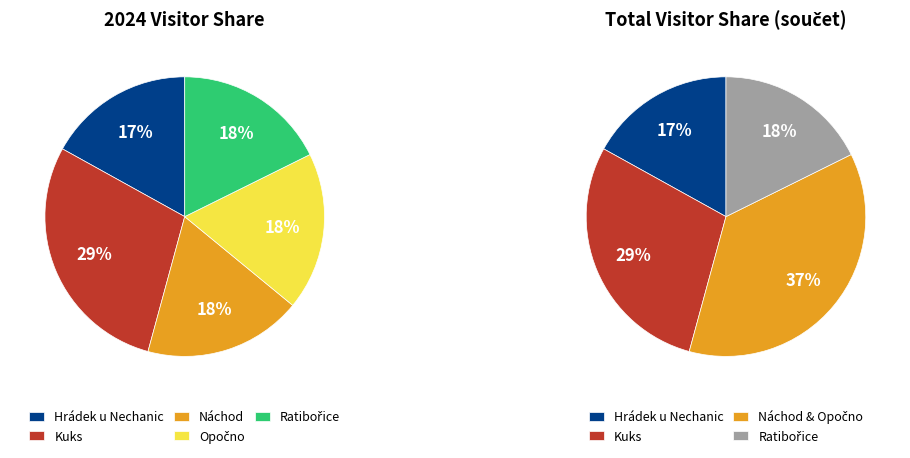

Is there a majority slice in this chart?

No